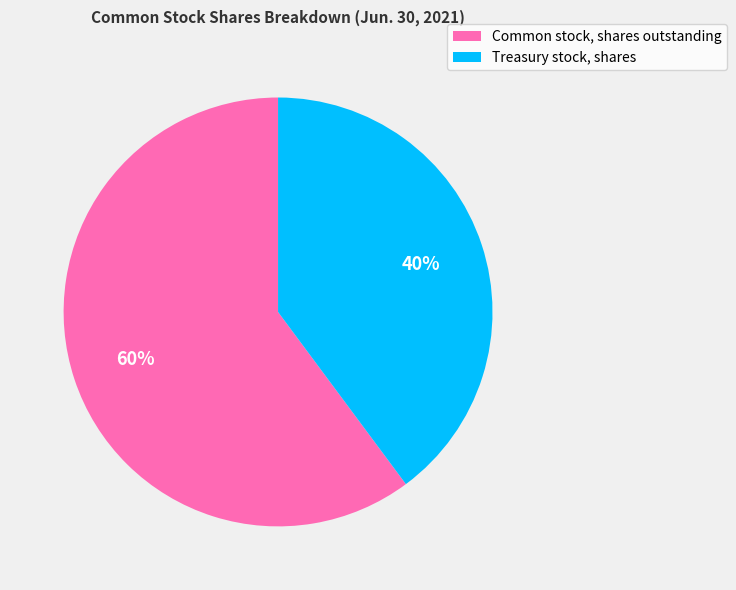

To the nearest percent, what percentage of the pie is Treasury stock, shares?

40%